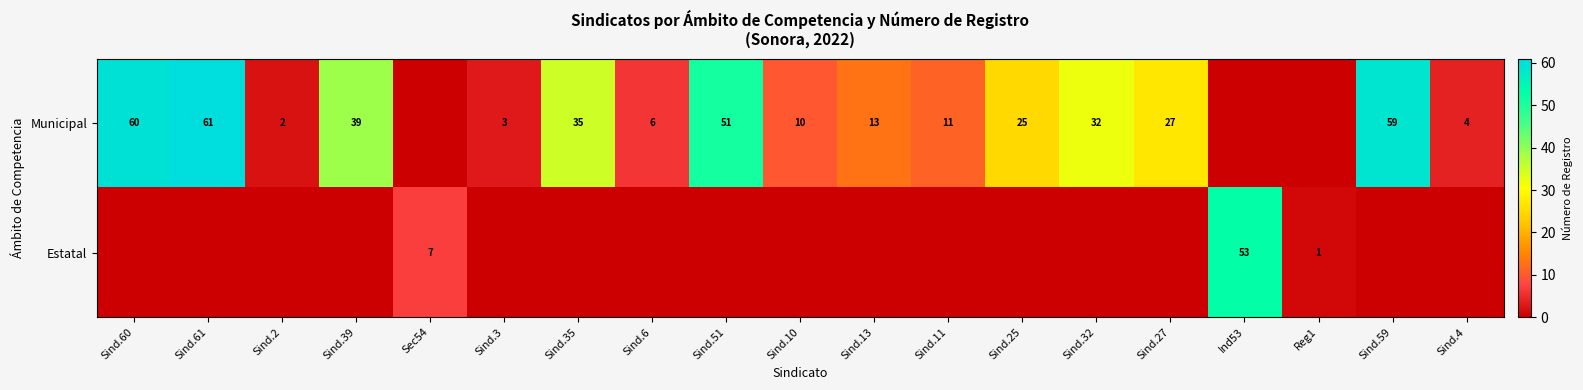

Is it true that Municipal equals 10 at Sind.10?

True